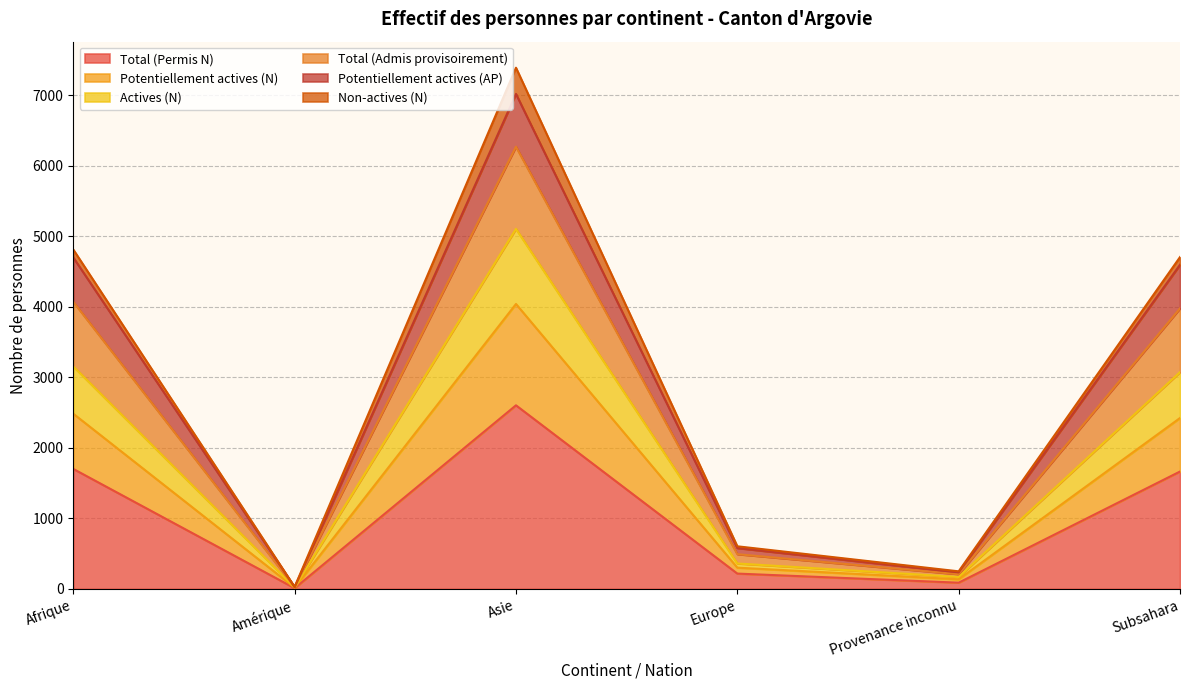

True or false: Potentiellement actives (AP) and Total (Permis N) intersect in this chart.

False